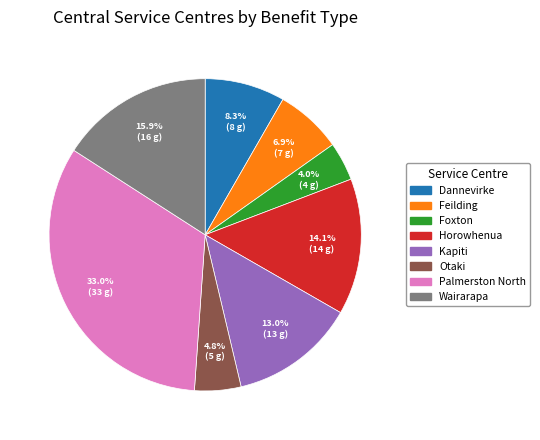

To the nearest percent, what is the average slice percentage?

12%